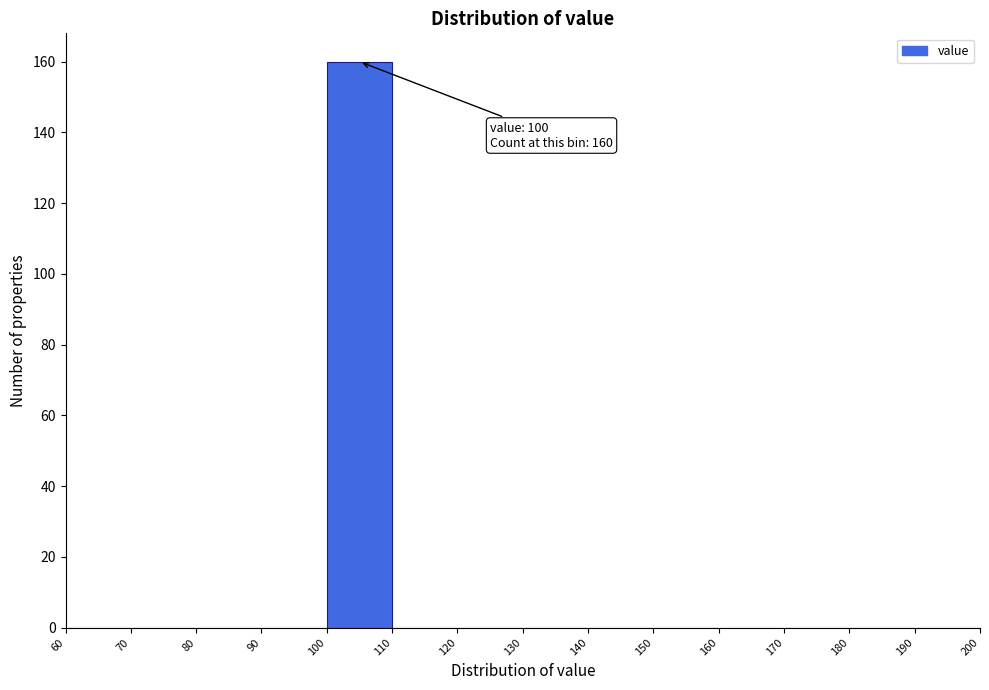

Over which range of the x-axis is the bar tallest?

100 to 110